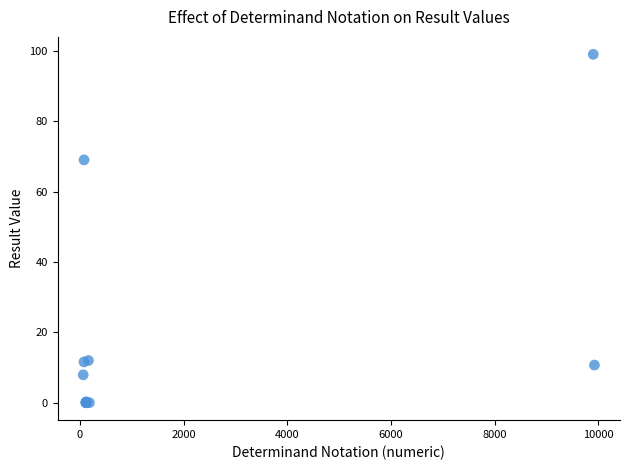

What Y value in the scatter plot is closest to 49?

69.0